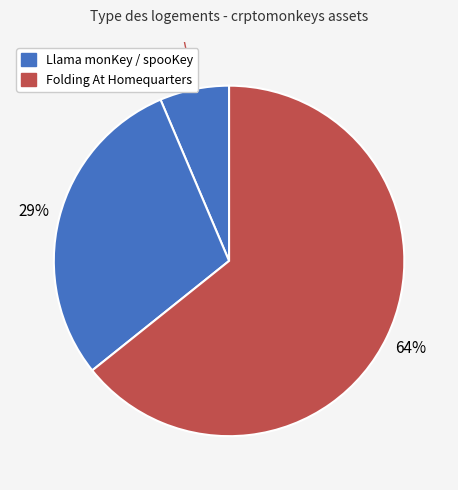

Rank the categories by value from highest to lowest.

Folding At Homequarters, spooKey, Llama monKey